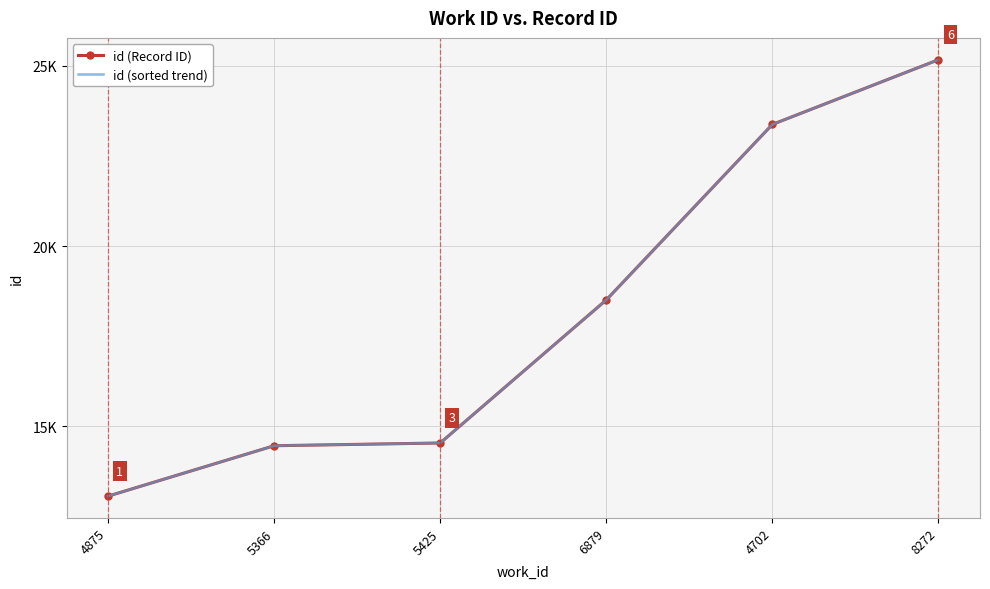

List the series in order of their peak value, lowest first.

id (Record ID), id (sorted trend)